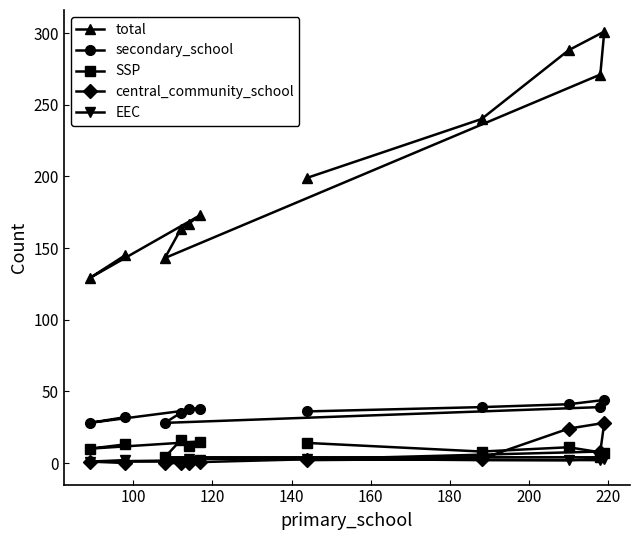

What is the greatest value displayed?

301